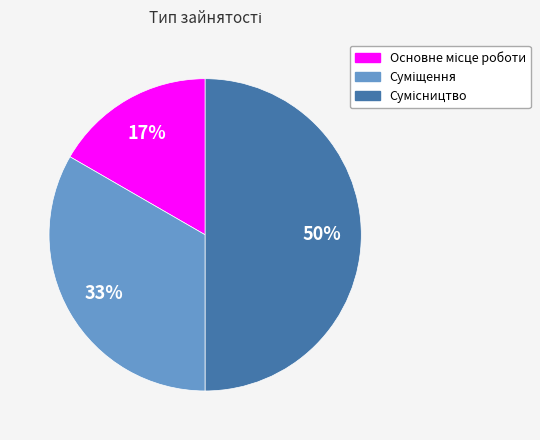

To the nearest percent, what is the difference between the largest and smallest slice percentages?

33%